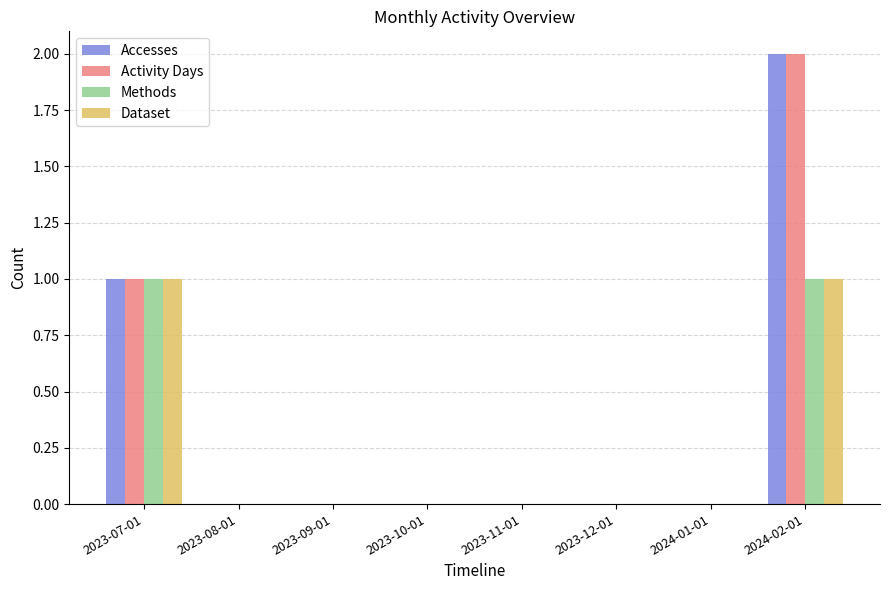

How many groups of bars are there?

8